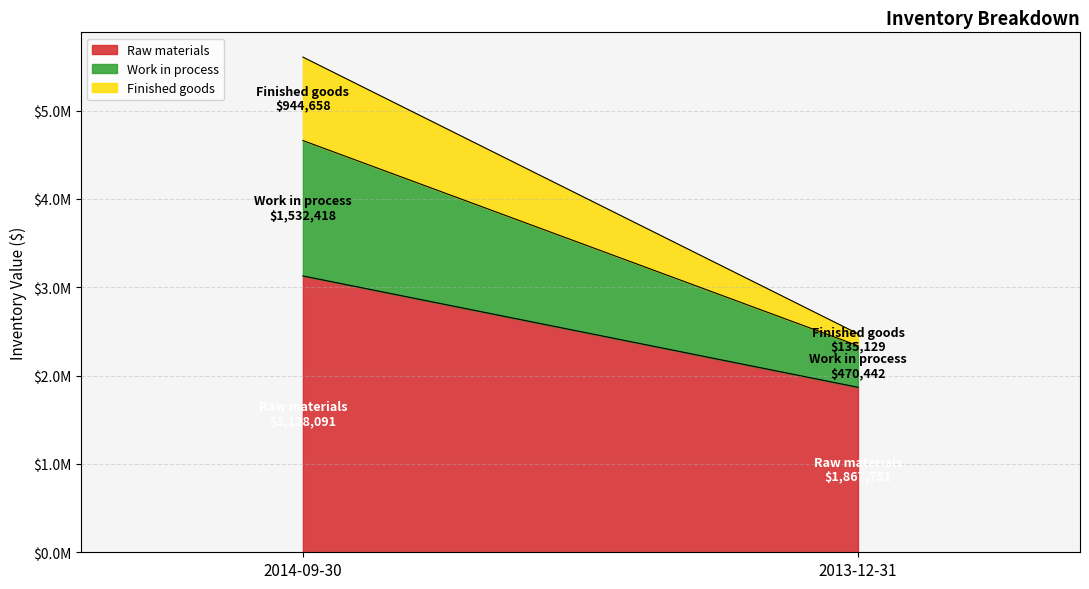

Which series has the widest spread of values?

Raw materials